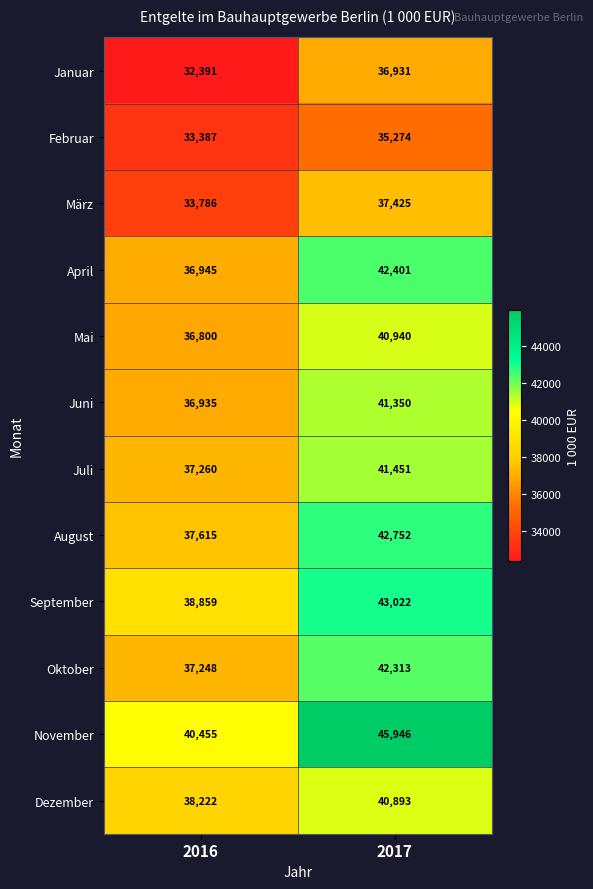

True or false: Oktober has a value of 42313 at 2017.

True